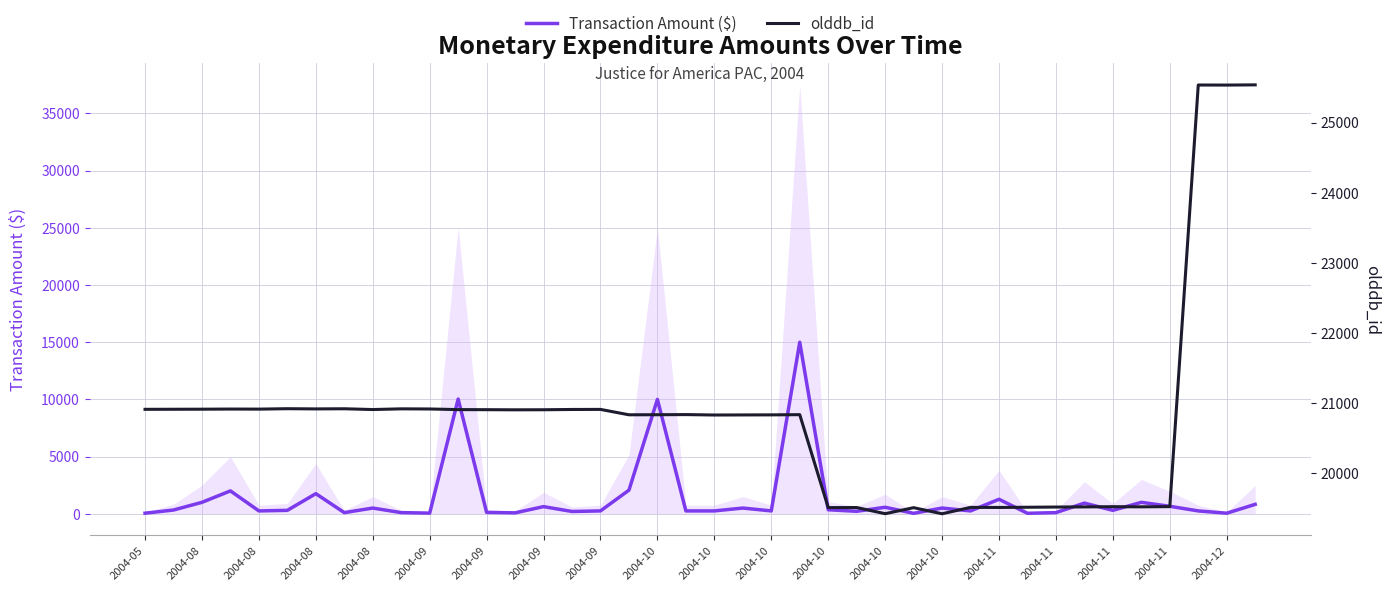

What is the total value across all series at 2004-11?

20778.6